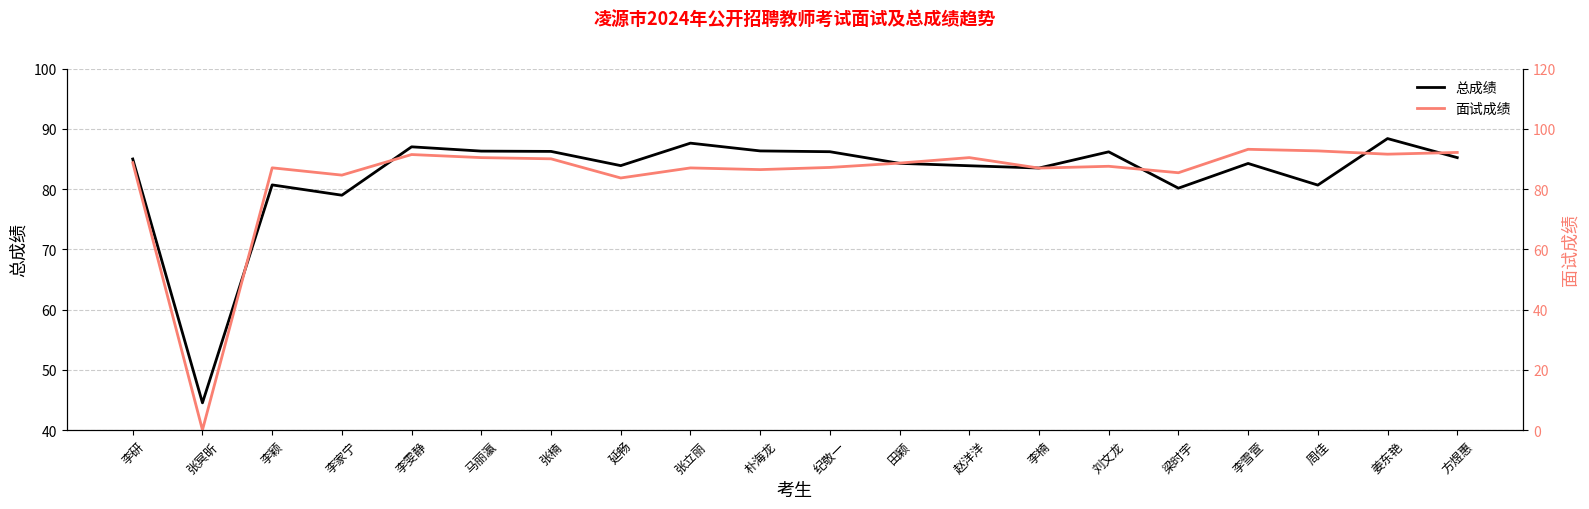

True or false: 面试成绩 and 总成绩 cross at least once.

True